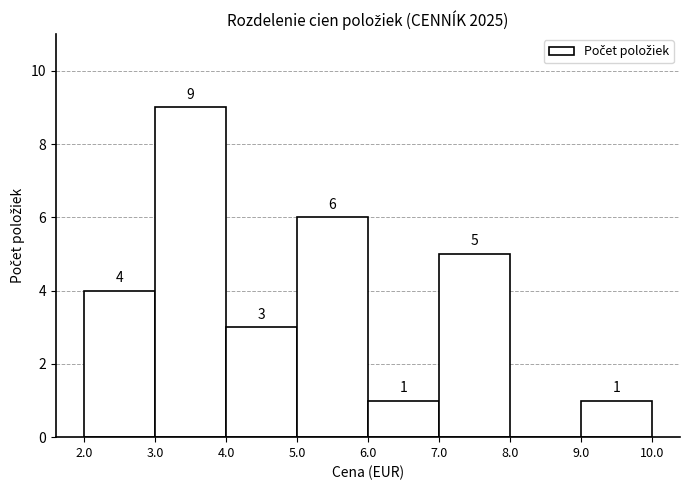

Over which range of the x-axis is the bar tallest?

3.0 to 4.0